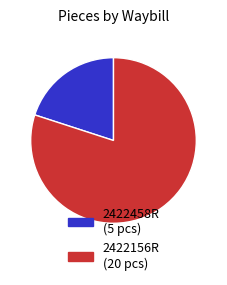

What is the smallest slice in the pie chart?

2422458R